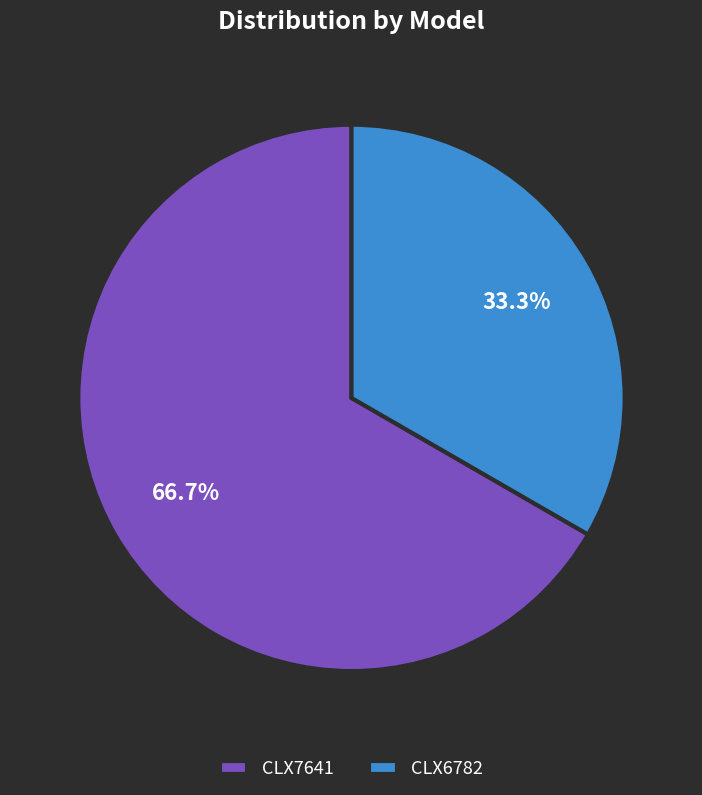

To the nearest percent, what is the combined percentage of CLX7641 and CLX6782?

100%